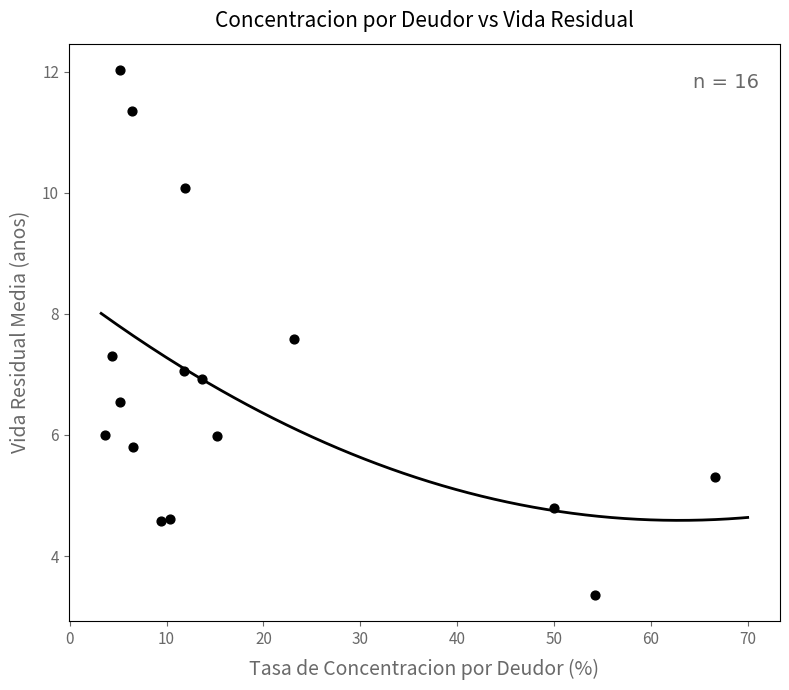

What is the range of X values (max minus min)?

63.0